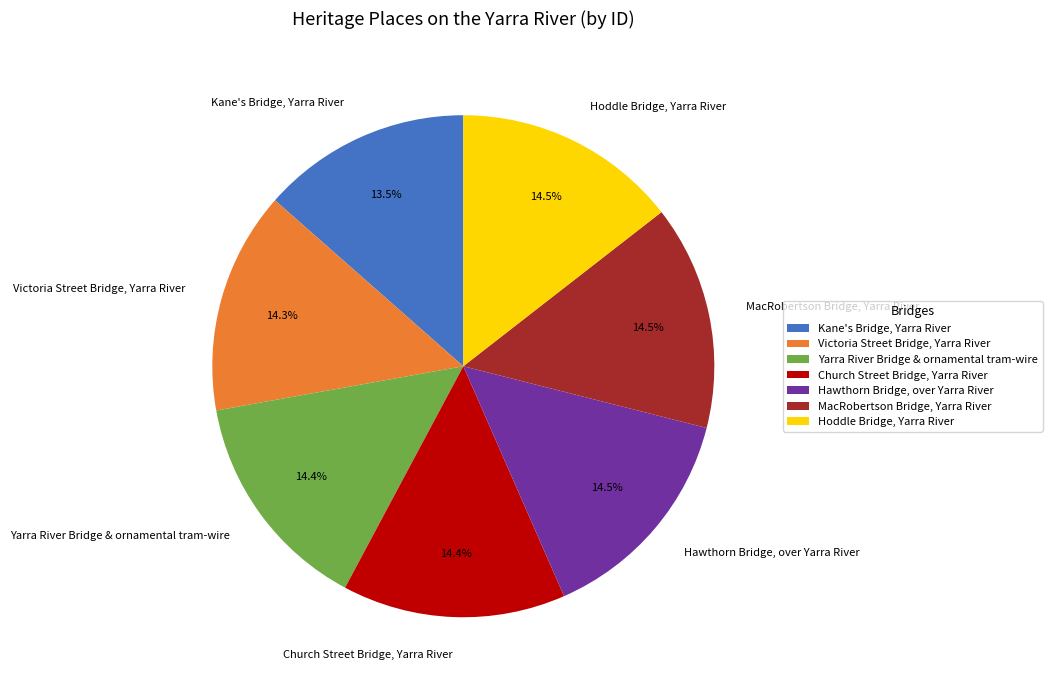

Combined, what portion of the pie is Victoria Street Bridge, Yarra River and Hoddle Bridge, Yarra River?

28.8%